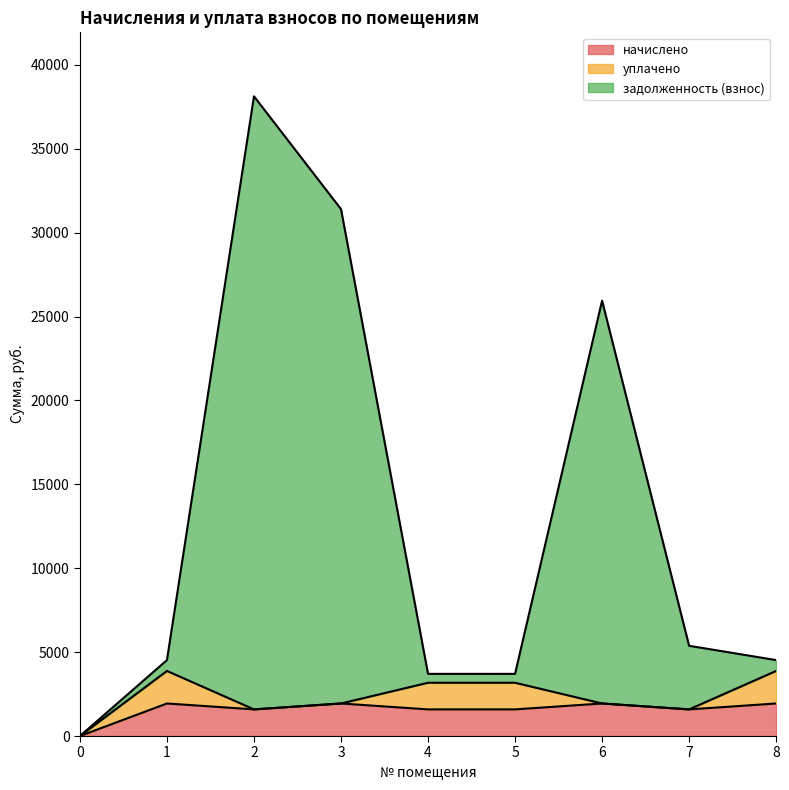

Which series changed the most between 2 and 5?

задолженность (взнос)